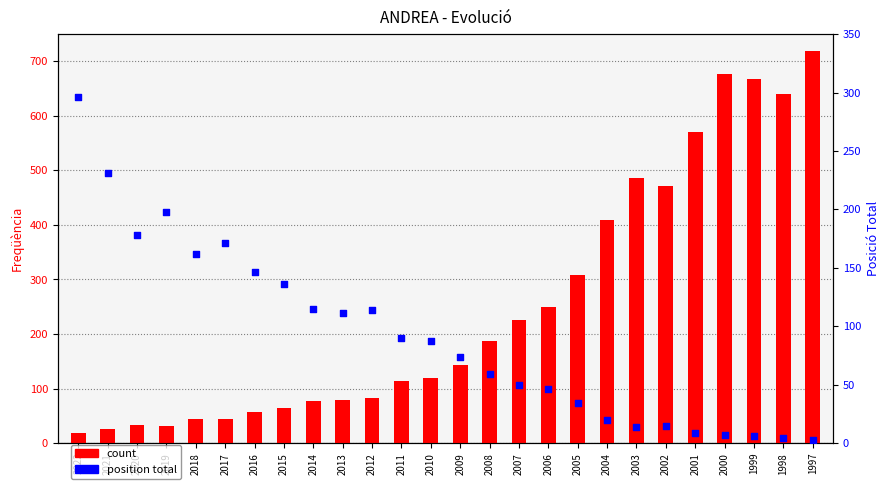

What are all the series names shown in the legend?

count, position total